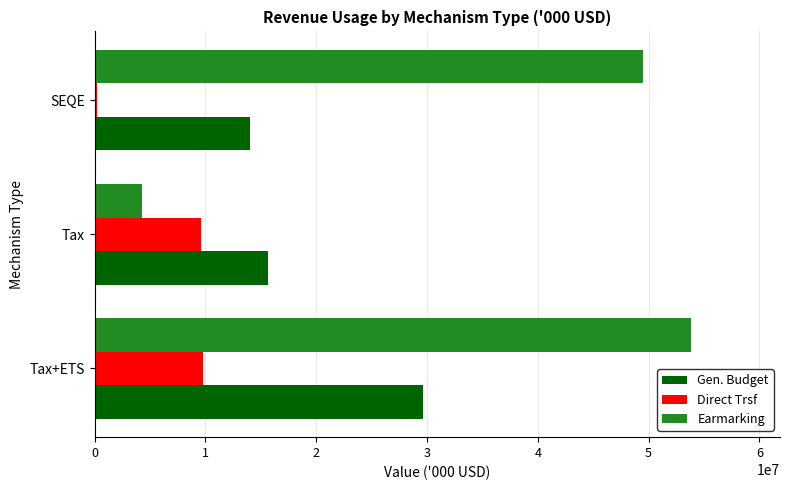

What value does the Earmarking series have at Tax?

4283914.0